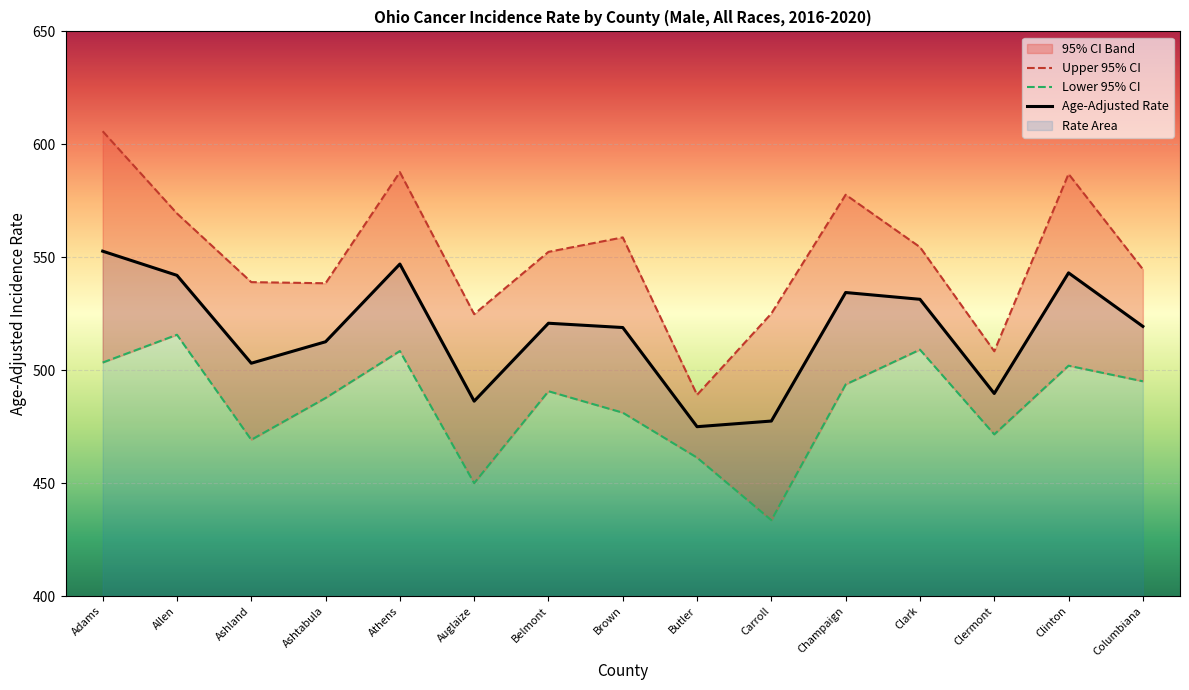

True or false: Upper 95% CI and Lower 95% CI intersect in this chart.

False